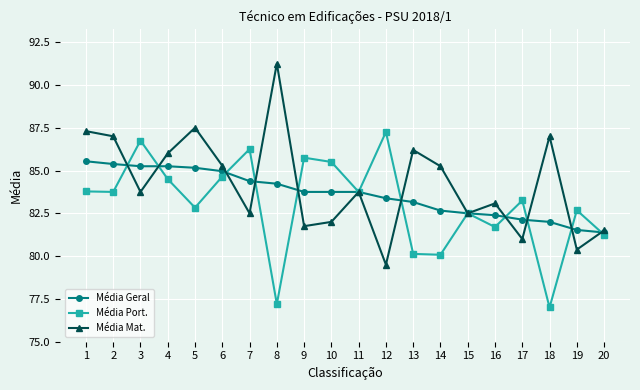

The value of Média Geral at 15 is 125.6. True or false?

False